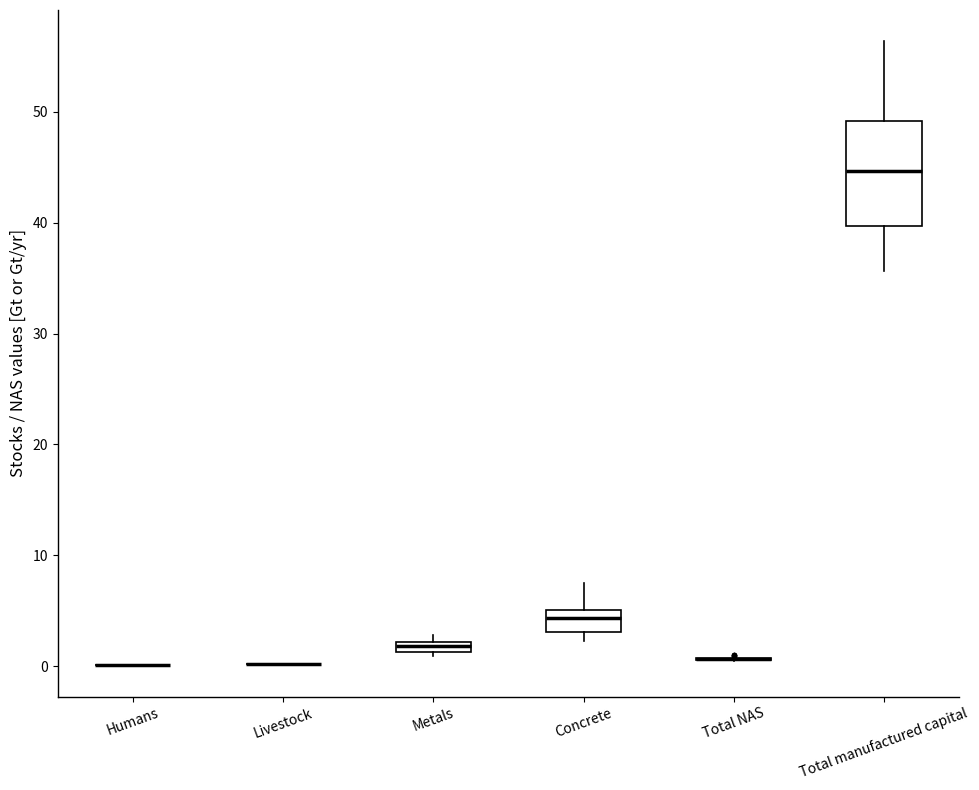

Which box is the tallest, from its lower edge to its upper edge?

Total manufactured capital